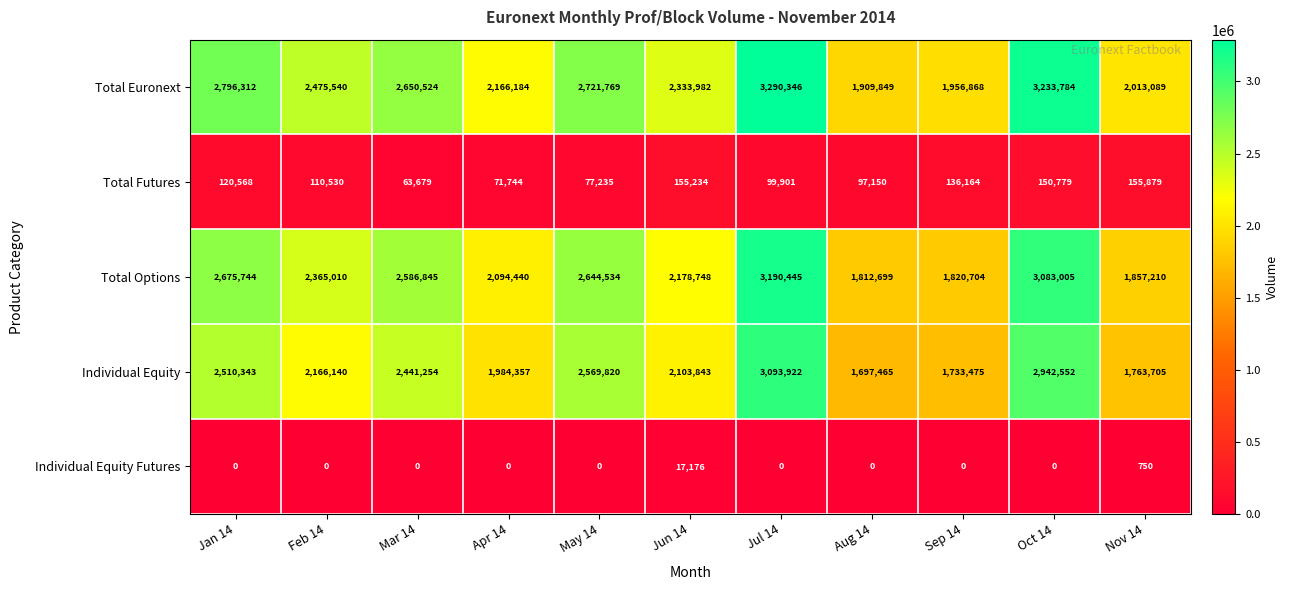

Which series has the widest spread of values?

Individual Equity